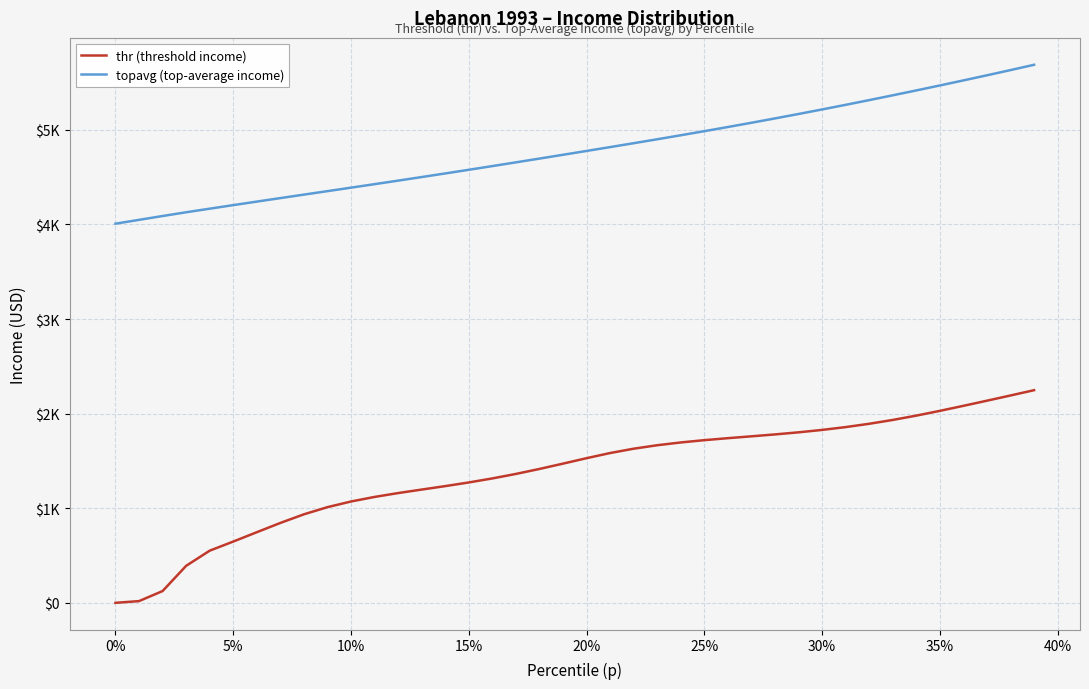

What is the sum of all thr (threshold income) values?

54967.5